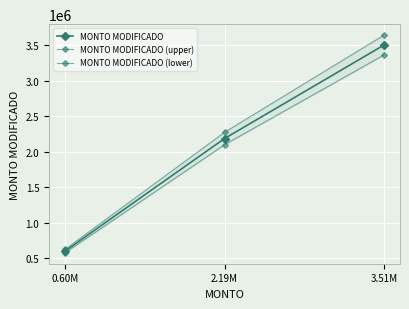

What is the label of the 2nd point from the right?

2.19M